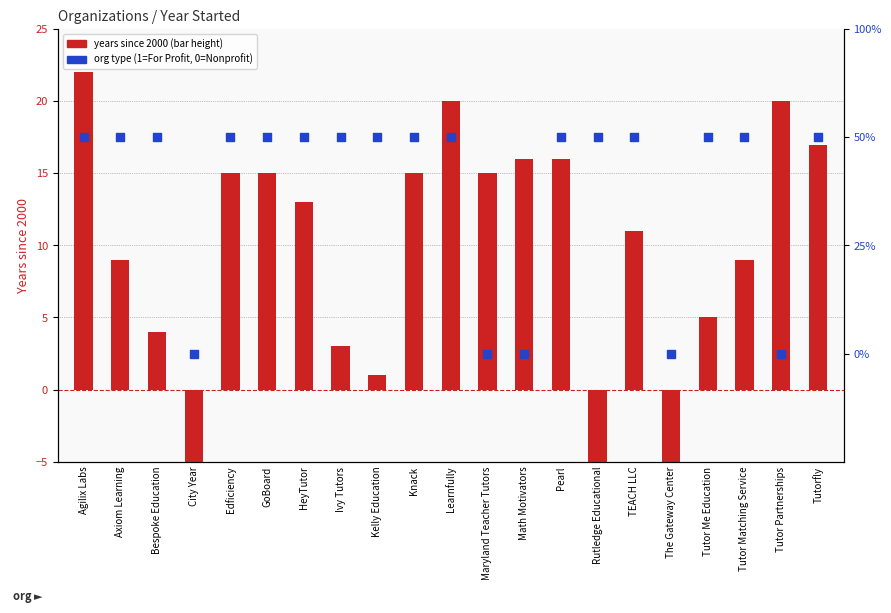

Which series has the largest Y range (max minus min)?

Year Started (offset from 2000)